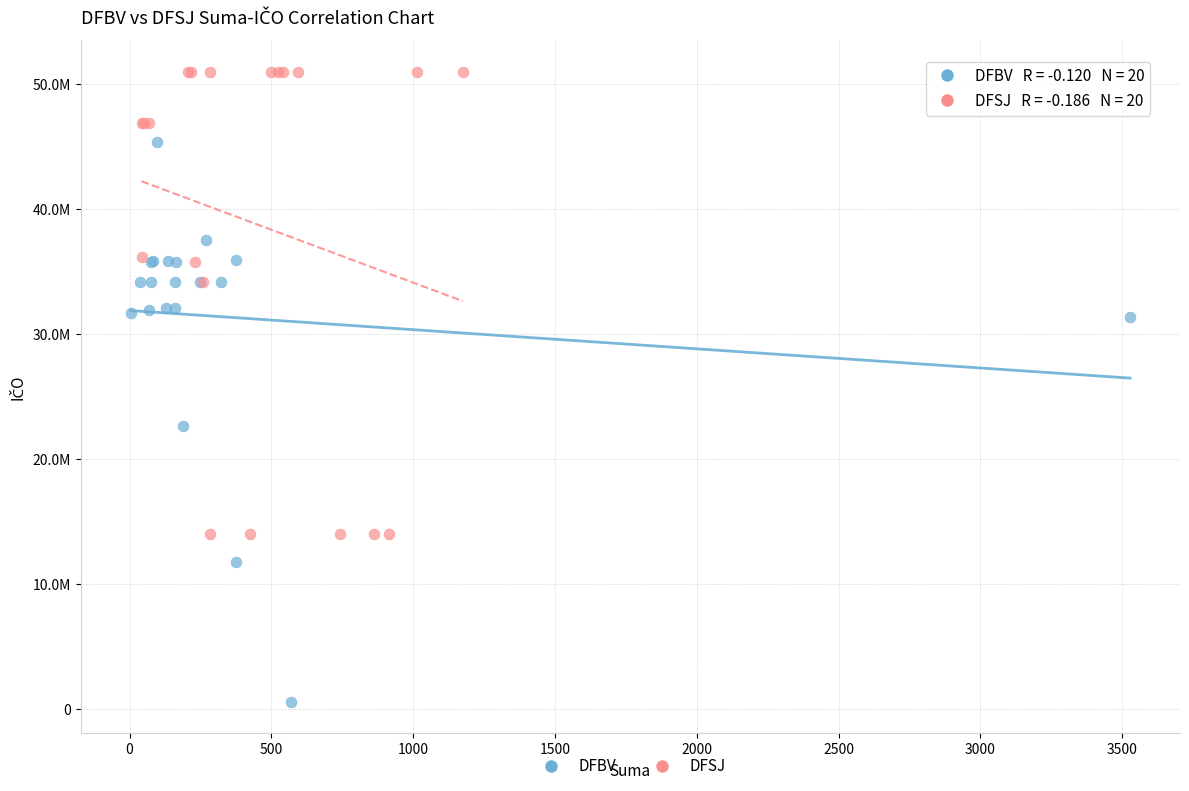

Which series contains the lowest Y value?

DFBV